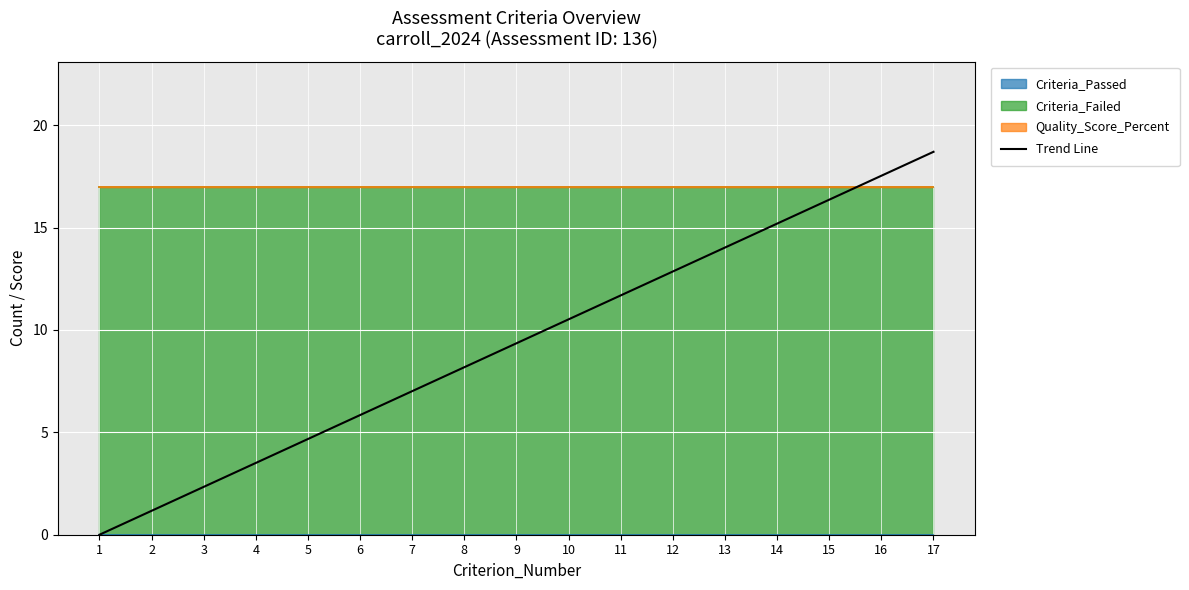

Which category has the highest value across all series?

17